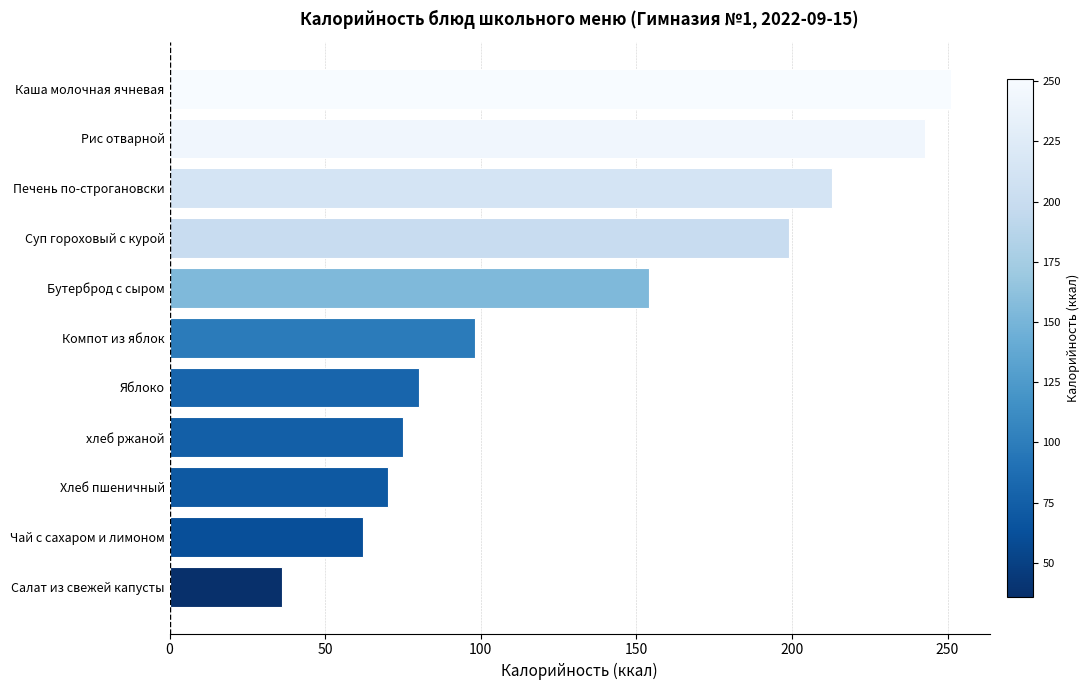

What is the sum of all values?

1480.8